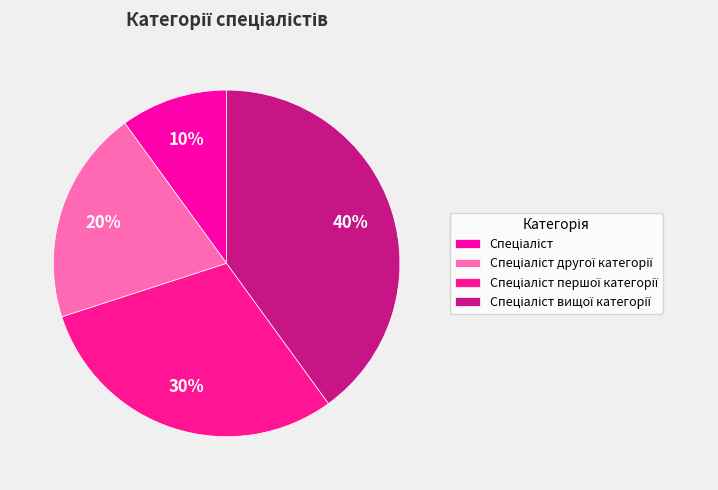

To the nearest percent, what is the difference between the largest and smallest slice percentages?

30%